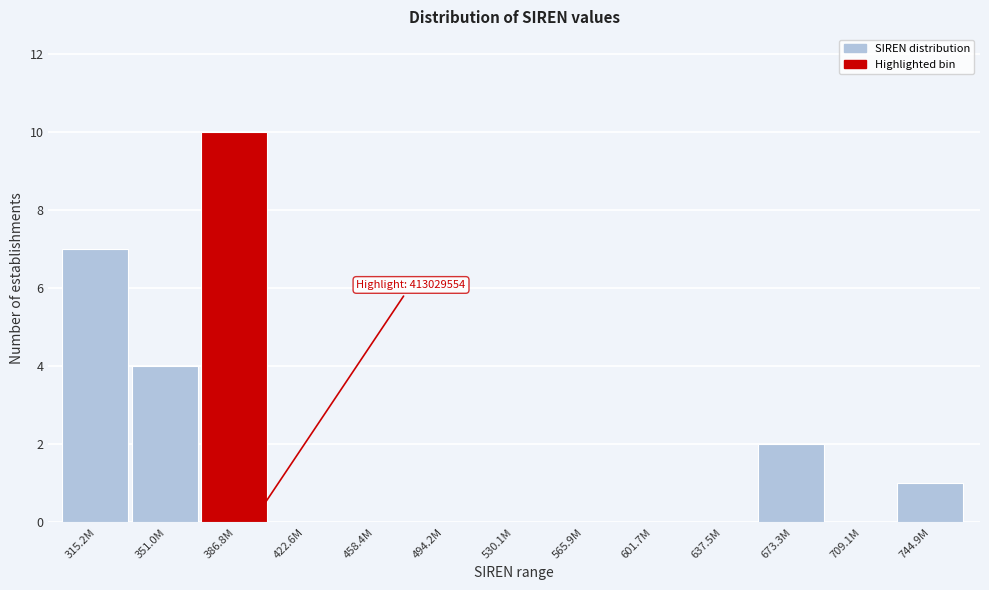

Reading left to right, what are all the values shown in this chart?

315.2M=7	351.0M=4	386.8M=10	422.6M=0	458.4M=0	494.2M=0	530.1M=0	565.9M=0	601.7M=0	637.5M=0	673.3M=2	709.1M=0	744.9M=1